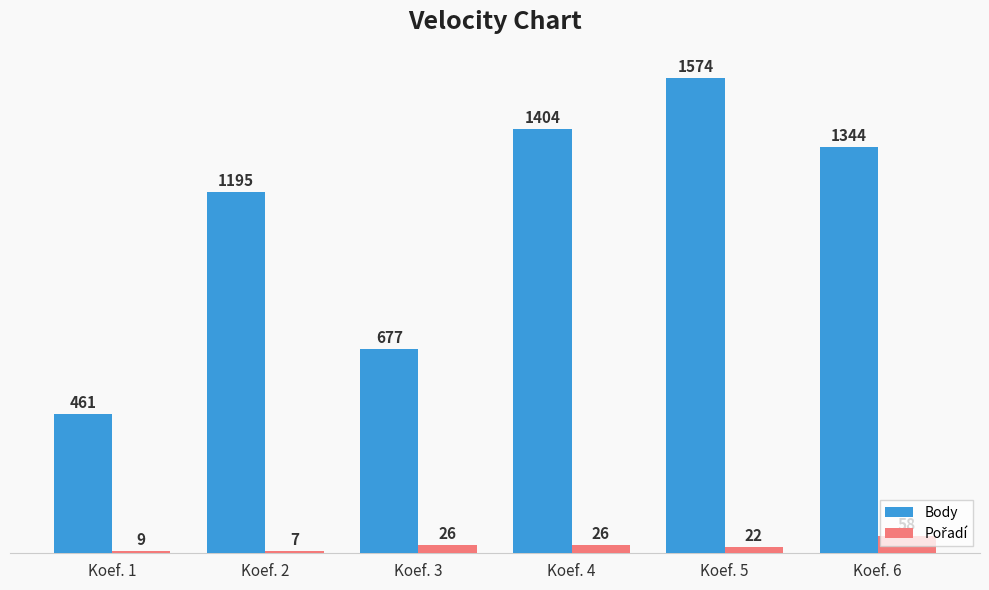

The Body series shows 1404 at Koef. 4. True or false?

True